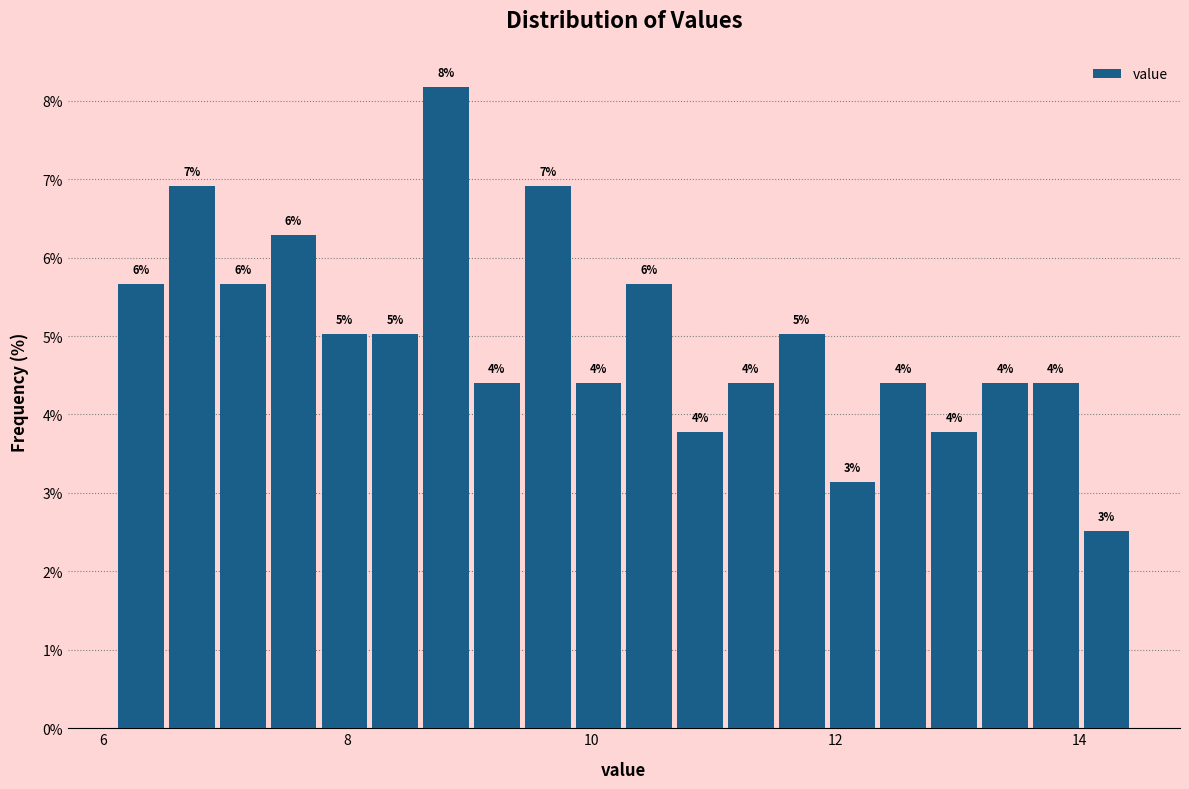

Read against the x-axis, roughly where is the centre of the tallest bar?

8.8